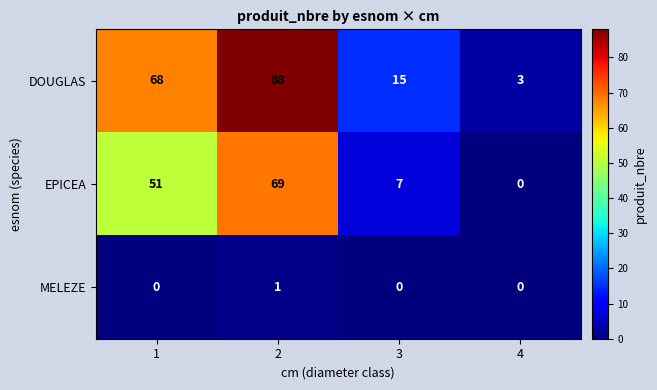

The EPICEA series shows 15 at 2. True or false?

False